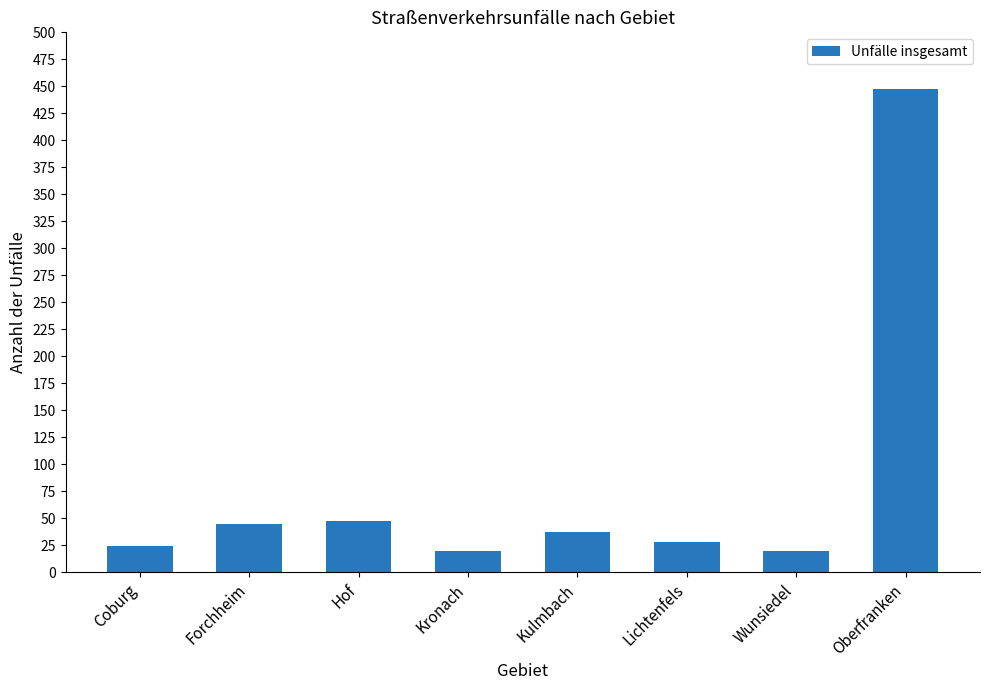

How many bars are there in total?

8